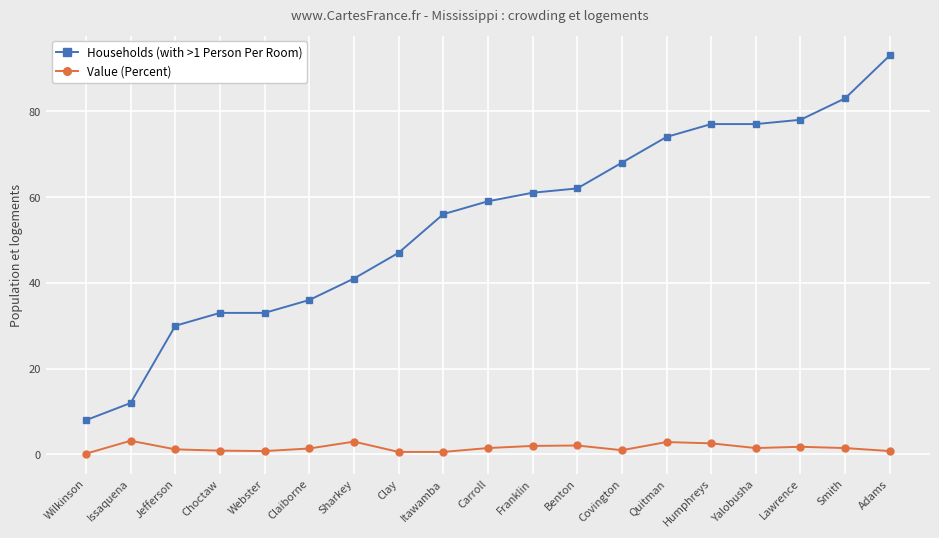

What position from the right is Covington?

7